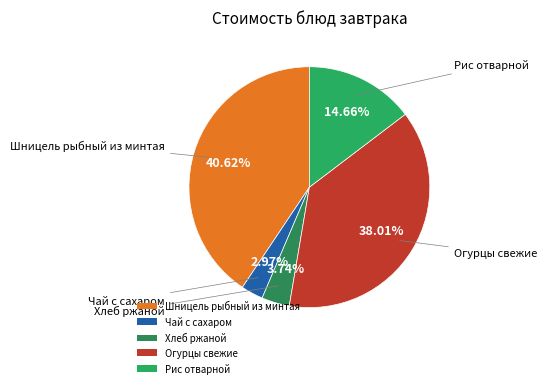

To the nearest percent, what is the difference between the Шницель рыбный из минтая and Чай с сахаром slice percentages?

38%